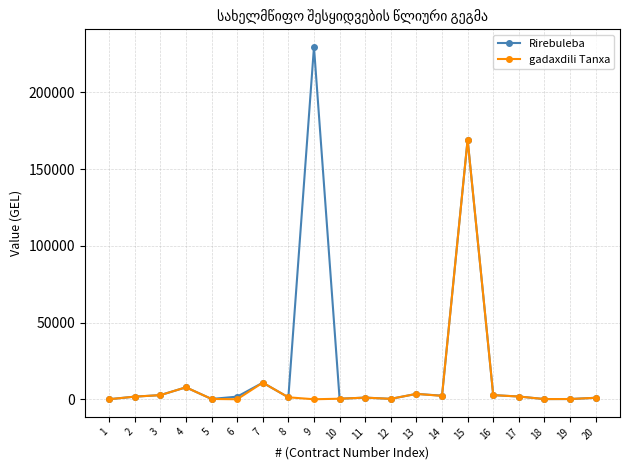

Which series has the widest spread of values?

Rirebuleba